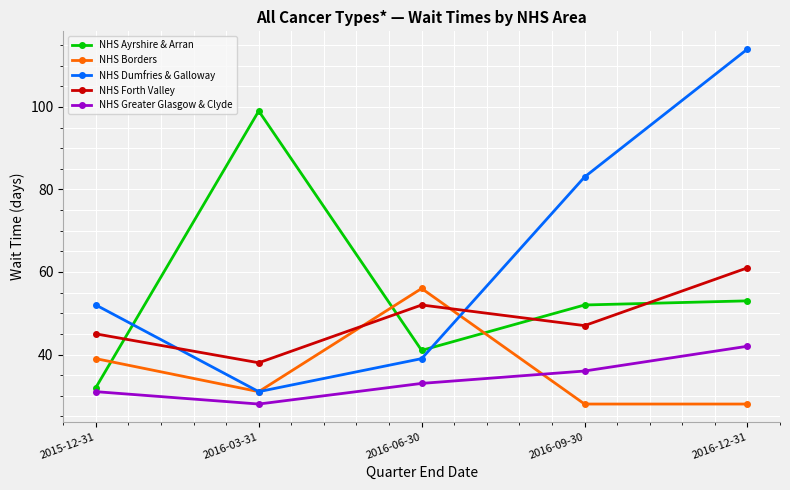

True or false: NHS Dumfries & Galloway has more than 2 points higher than both neighbors.

False